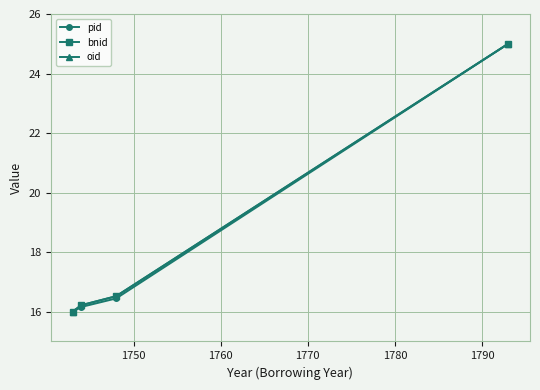

How many lines are shown in the chart?

3